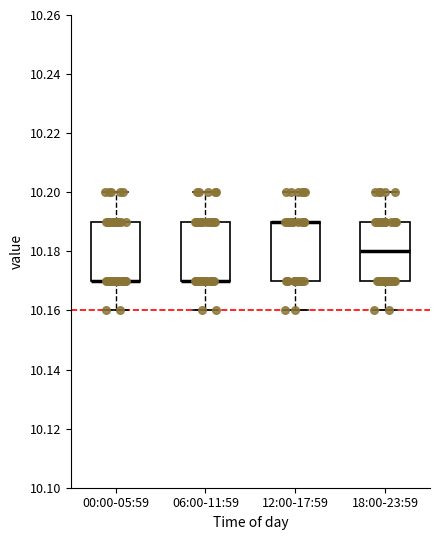

Where does the upper whisker of the box for 12:00-17:59 end on the y-axis? The values are not printed on the chart, so give them approximately, as read against the axis.

10.20